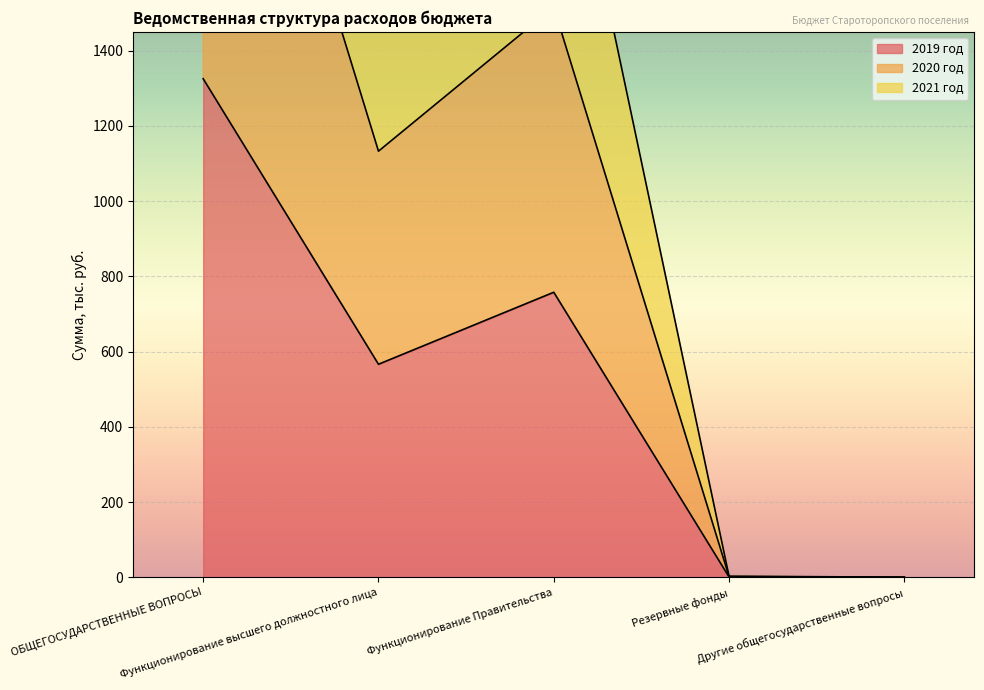

True or false: 2021 год has a value of 2206.8 at Функционирование Правительства.

True